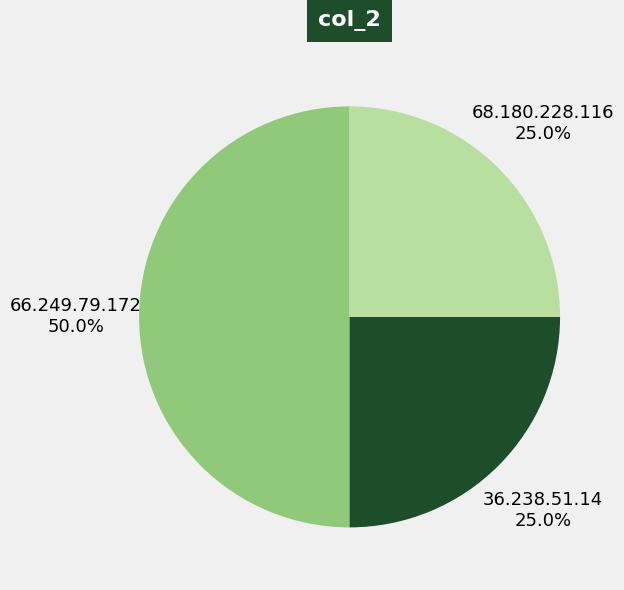

Which category has the biggest portion of the pie?

66.249.79.172